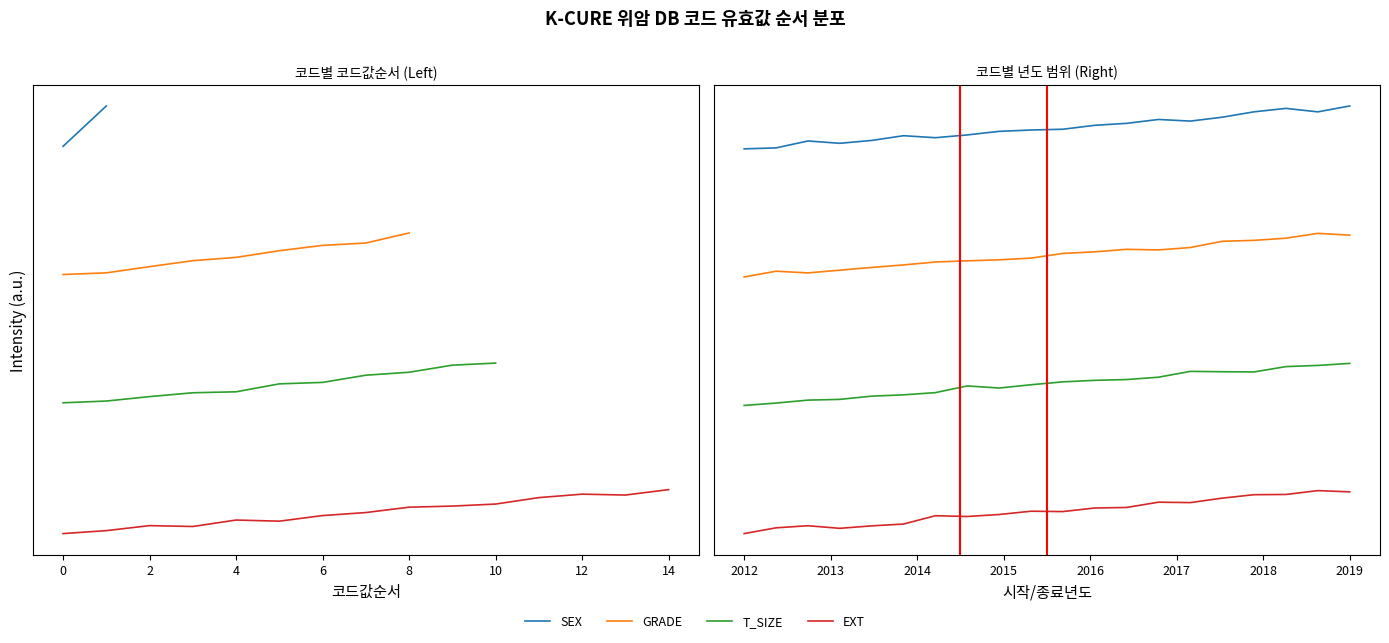

Reading right to left, what are all the values shown in this chart?

SEX: 10.0	9.9	10.0	9.9	9.8	9.7	9.7	9.6	9.6	9.5	9.5	9.4	9.3	9.3	9.3	9.2	9.1	9.2	9.0	9.0
GRADE: 7.0	7.0	6.9	6.9	6.8	6.7	6.6	6.7	6.6	6.6	6.4	6.4	6.4	6.4	6.3	6.2	6.2	6.1	6.1	6.0
T_SIZE: 4.0	3.9	3.9	3.8	3.8	3.8	3.6	3.6	3.6	3.5	3.5	3.4	3.4	3.3	3.2	3.2	3.1	3.1	3.0	3.0
EXT: 1.0	1.0	0.9	0.9	0.8	0.7	0.7	0.6	0.6	0.5	0.5	0.4	0.4	0.4	0.2	0.2	0.1	0.2	0.1	-0.0